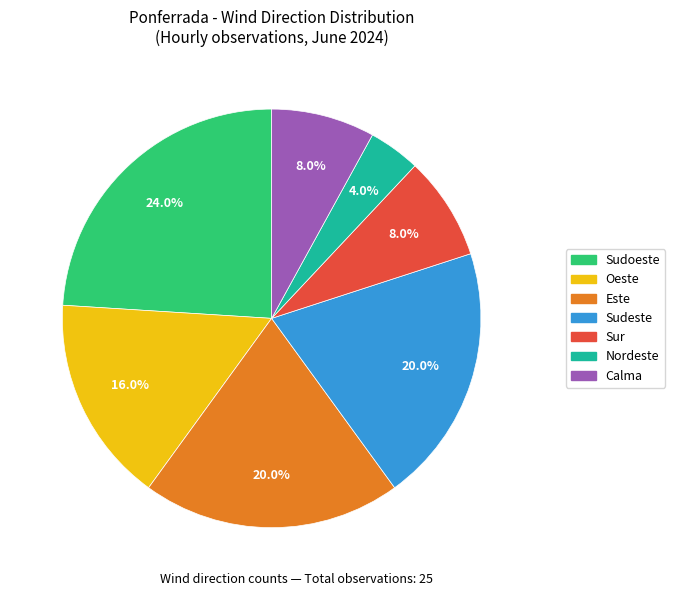

Is it true that Este is 8% of the pie?

False